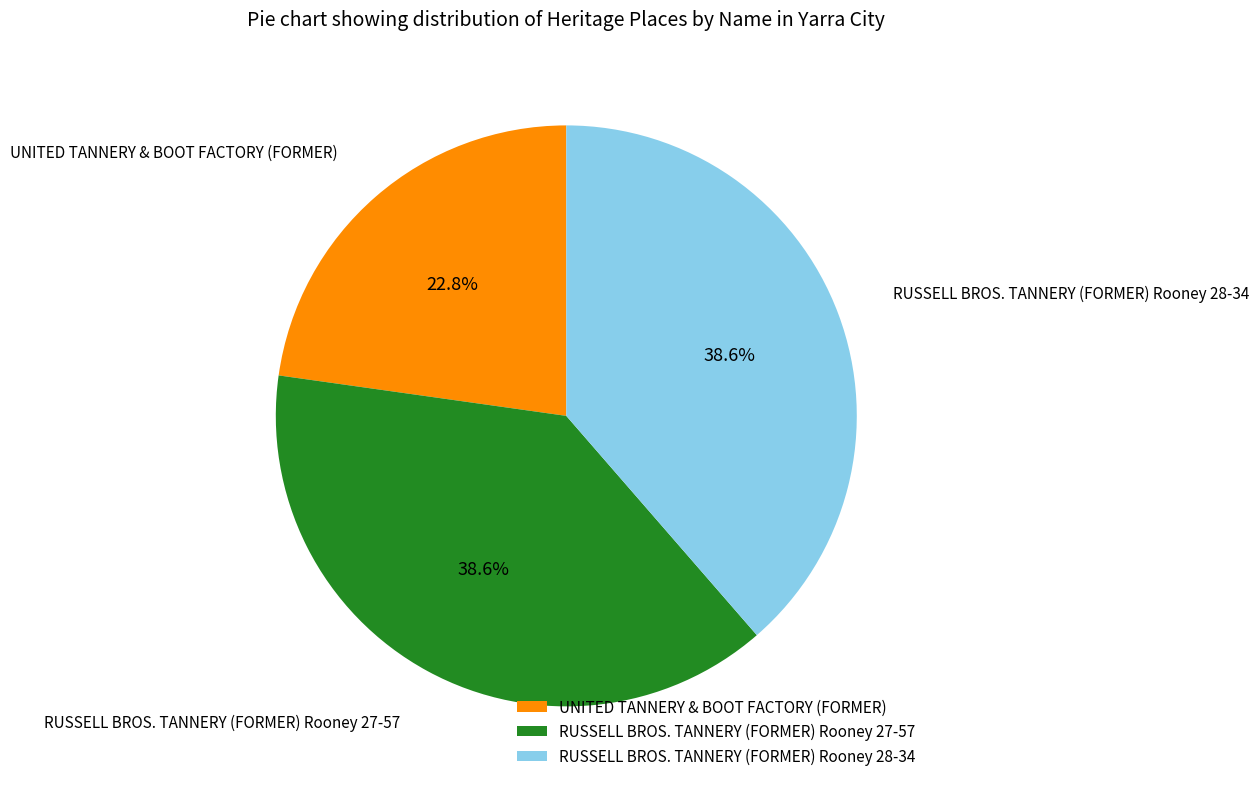

How many slices are in this pie chart?

3